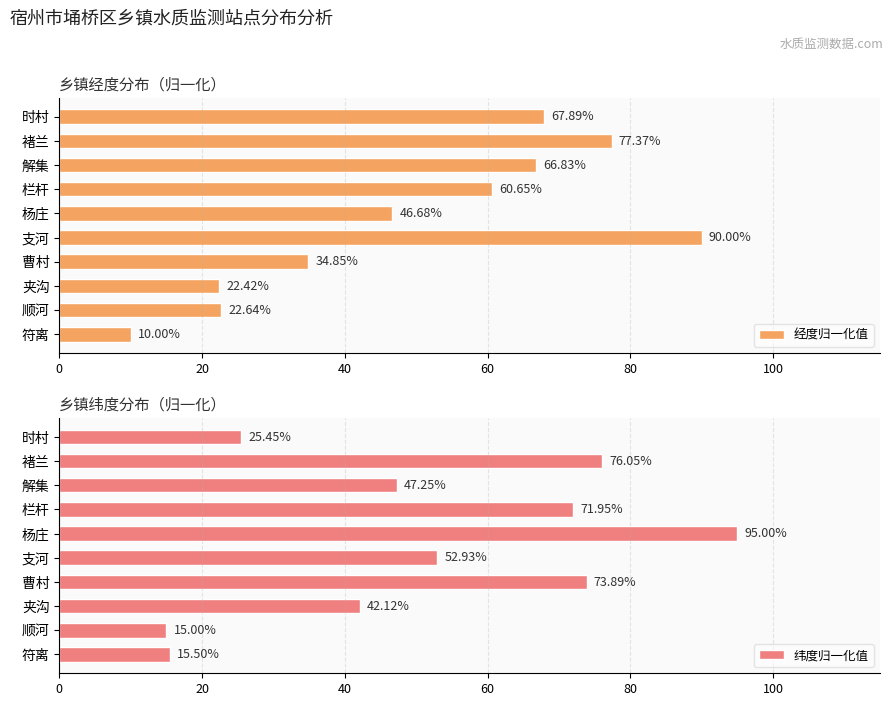

Reading left to right, transcribe all the data shown in this chart.

经度归一化值: 10.0	22.6	22.4	34.8	90.0	46.7	60.6	66.8	77.4	67.9
纬度归一化值: 15.5	15.0	42.1	73.9	52.9	95.0	71.9	47.3	76.0	25.5